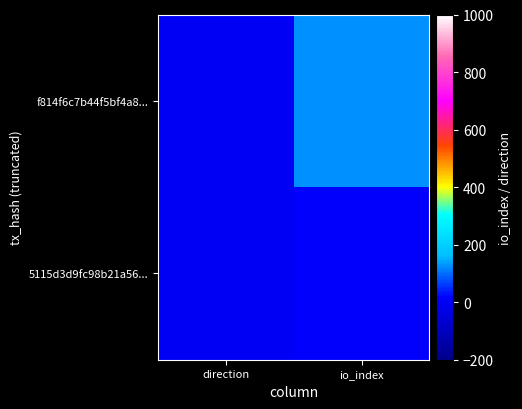

At which category is the sum across all series the highest?

io_index